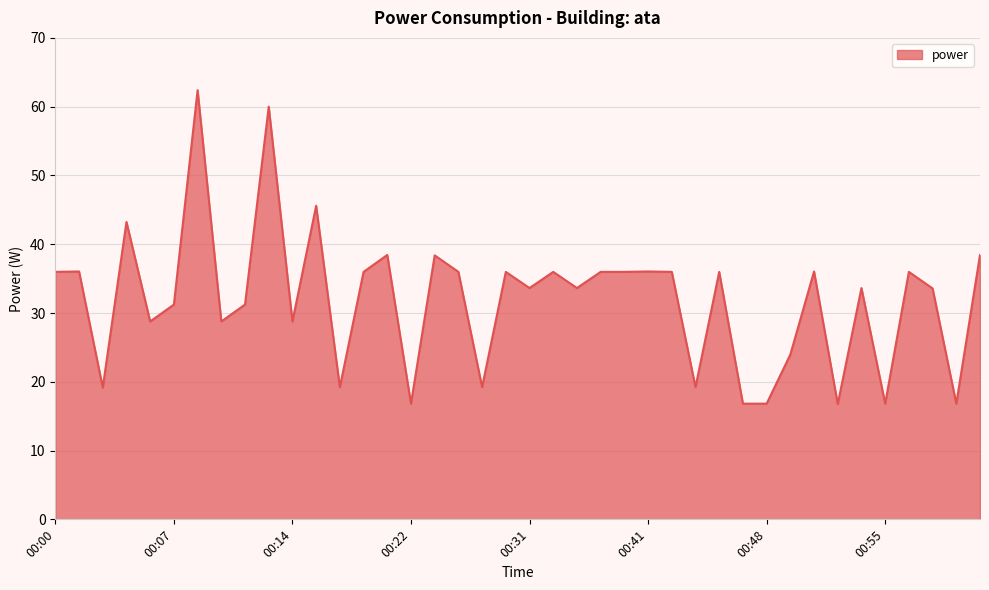

What is the difference between the maximum and minimum values?

45.6